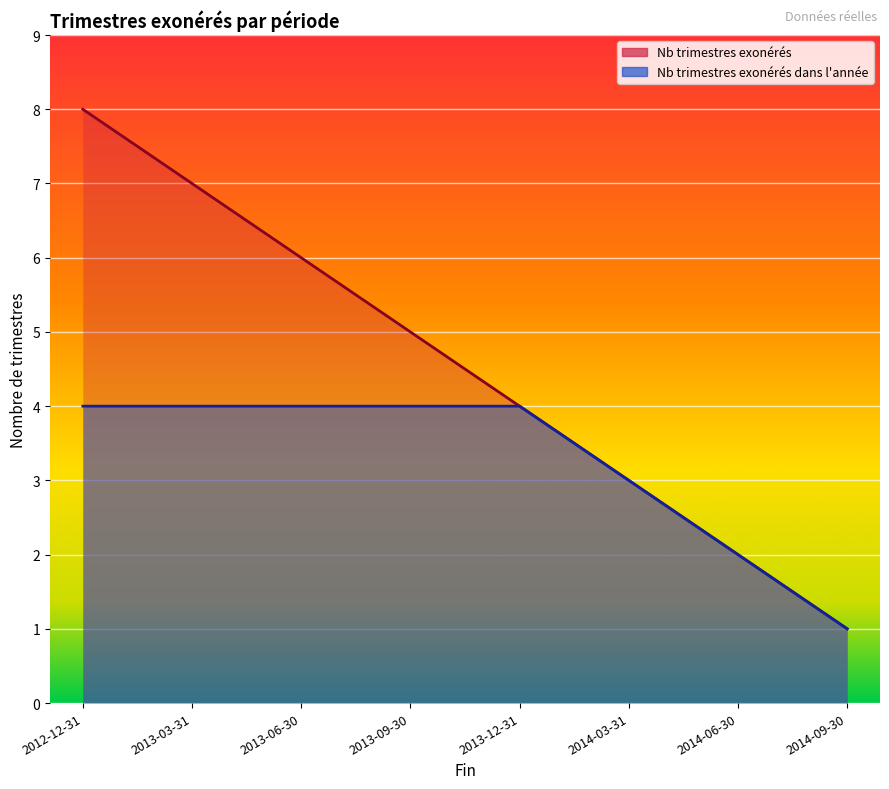

List the series in order of their peak value, lowest first.

Nb trimestres exonérés dans l'année, Nb trimestres exonérés